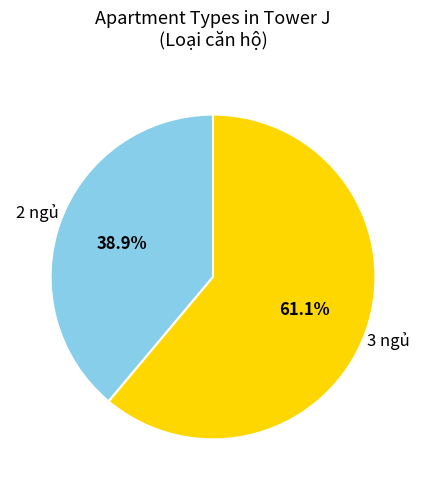

Does any single category account for the majority?

Yes